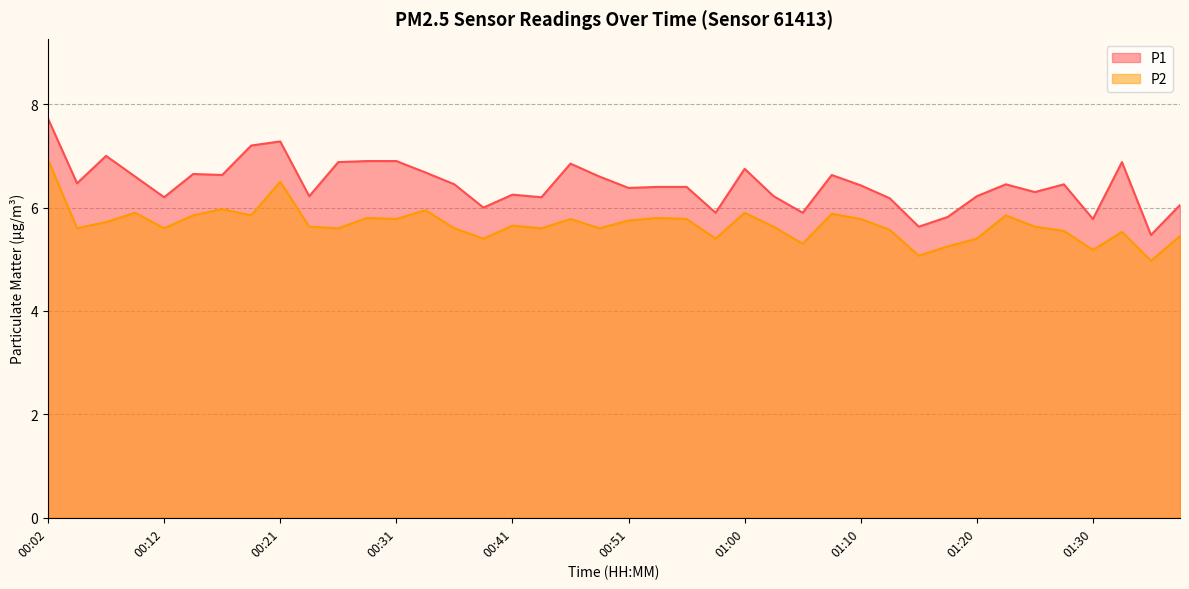

How many lines are shown in the chart?

2